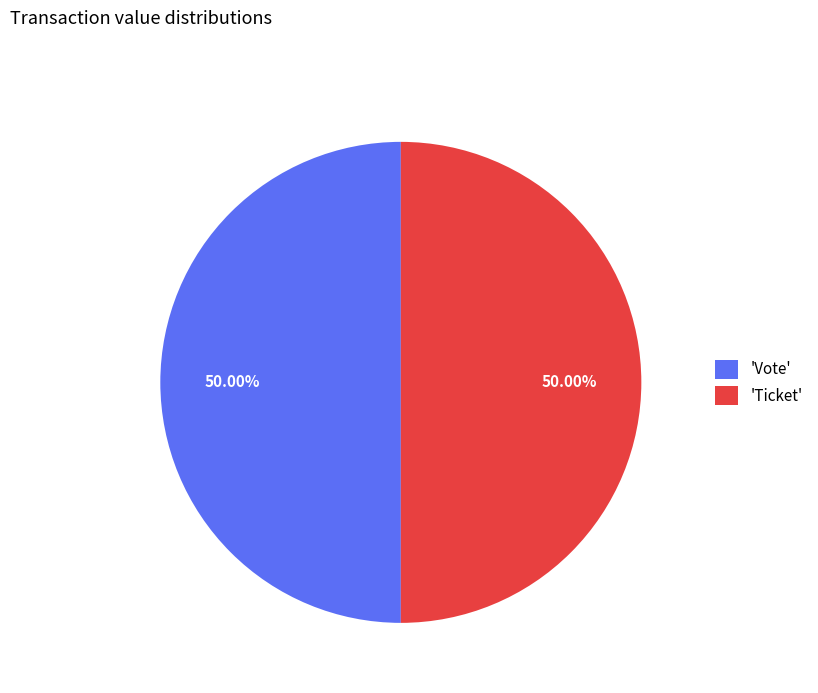

How many segments does this pie chart have?

2